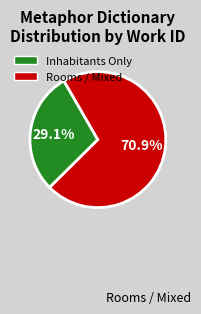

How many segments does this pie chart have?

2